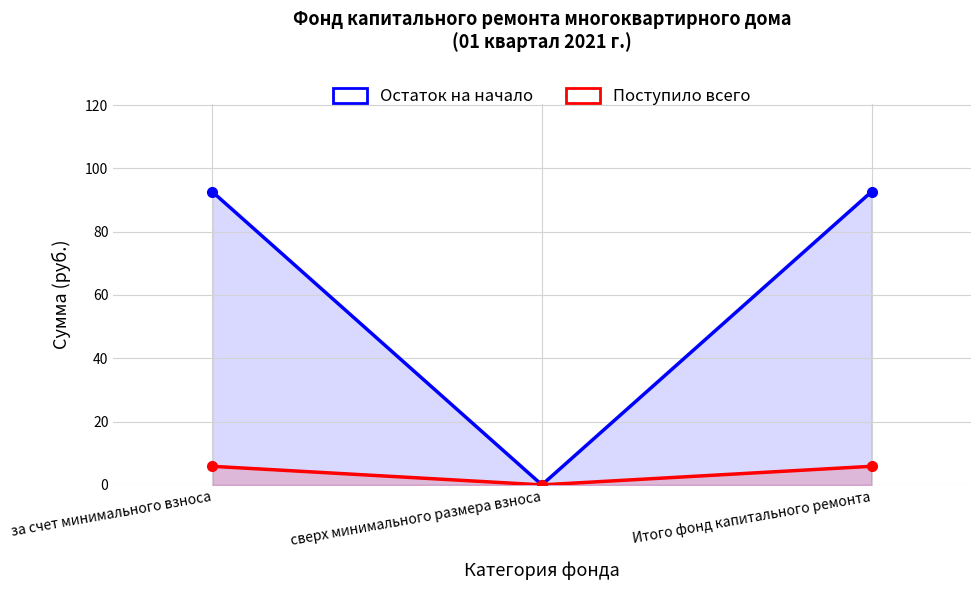

Does the chart display data point markers on the line(s)?

Yes